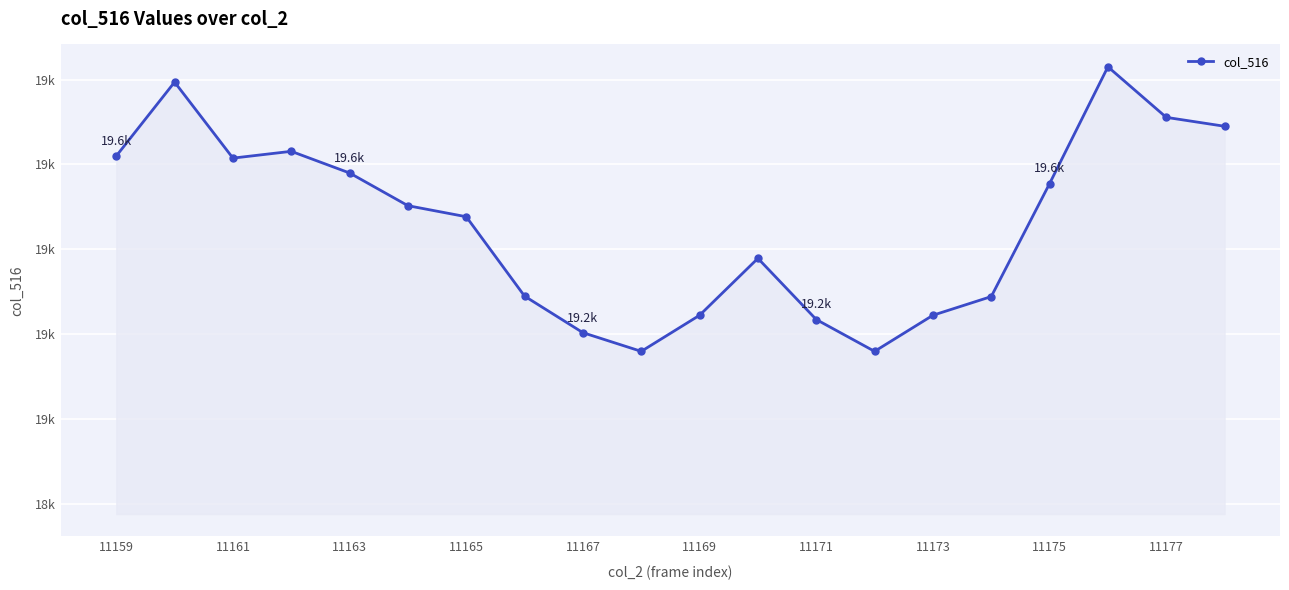

What is the difference between the maximum and minimum values?

670